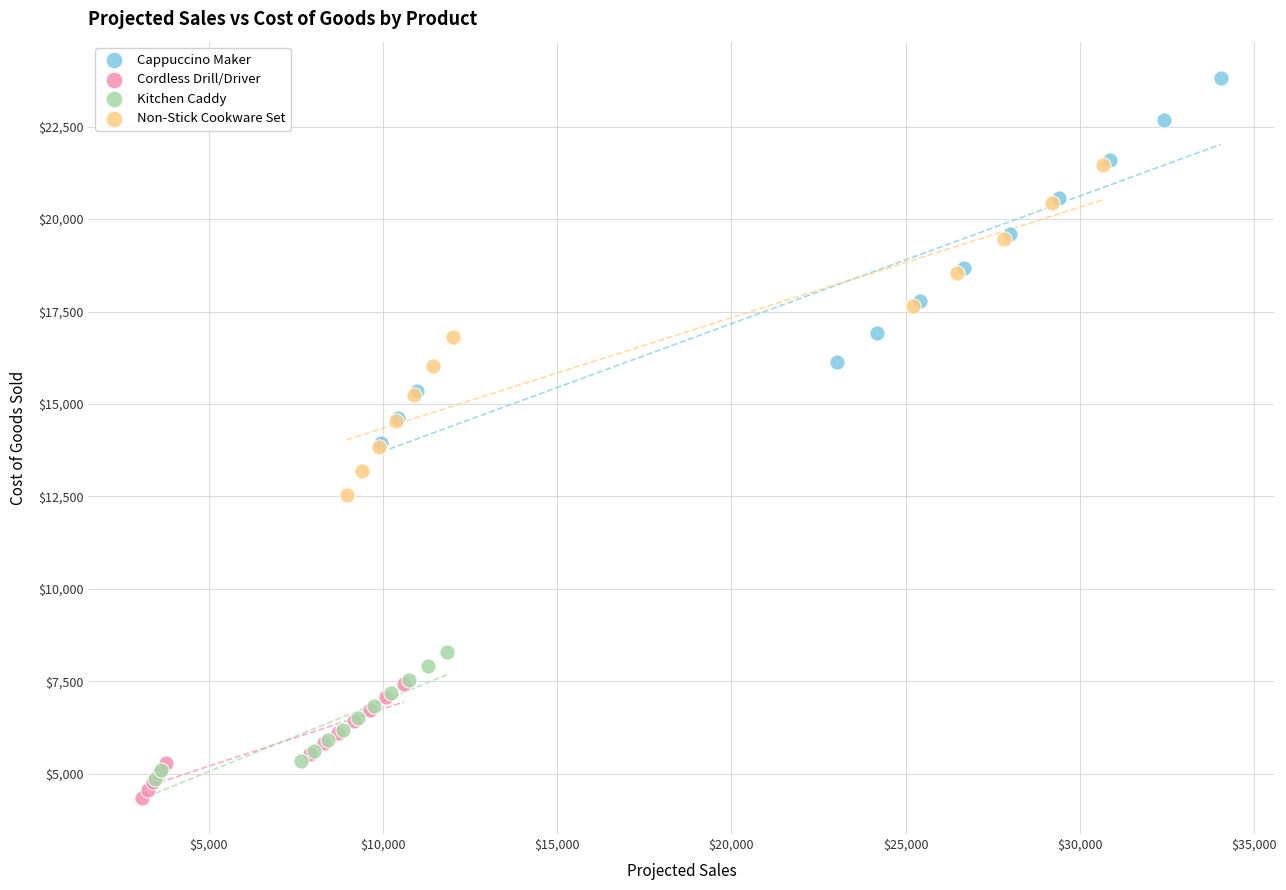

Which series contains the highest Y value?

Cappuccino Maker